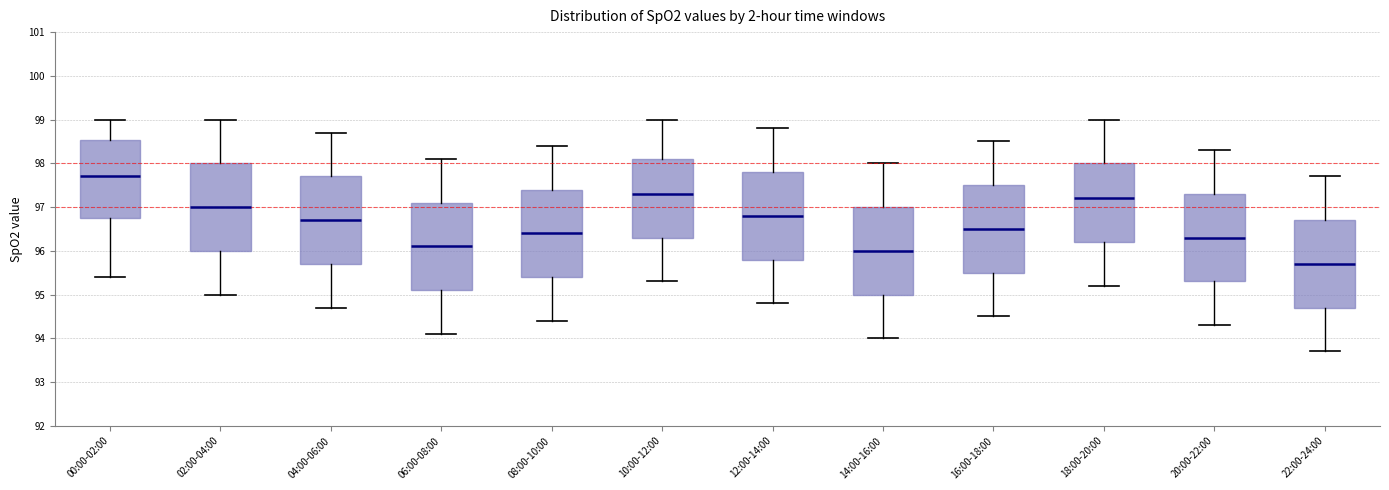

Where does the lower whisker of the box for 00:00-02:00 end on the y-axis? The values are not printed on the chart, so give them approximately, as read against the axis.

95.4